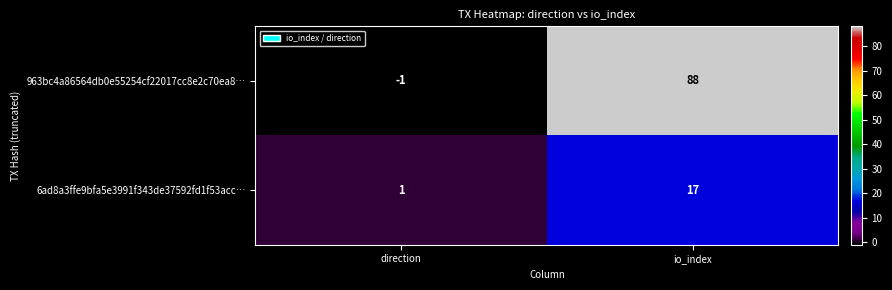

True or false: 6ad8a3ffe9bfa5e3991f343de37592fd1f53acc… has a value of 17 at io_index.

True